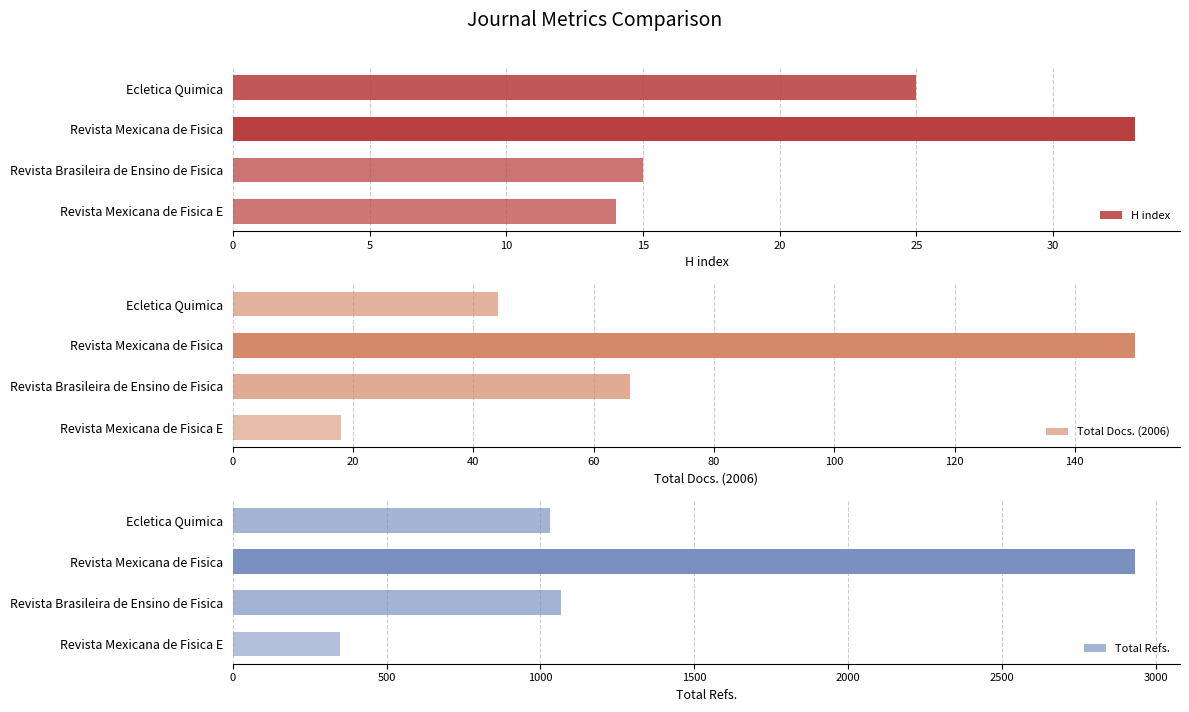

What is the smallest value displayed?

14